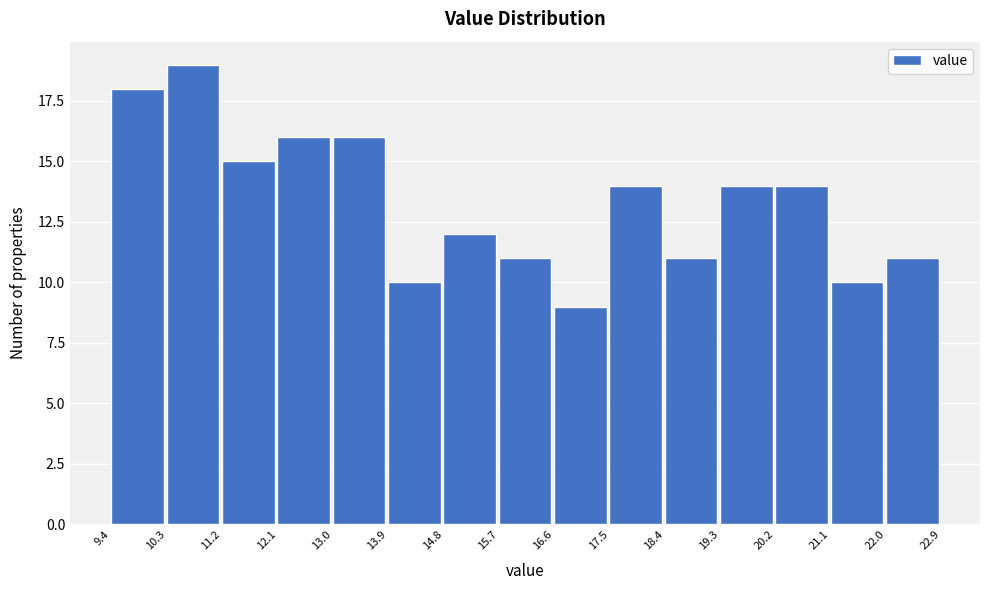

Reading left to right, transcribe this chart: for each bar, give the range it covers on the x-axis and its height. The values are not printed on the chart, so give them approximately, as read against the axis.

9.4 to 10.3: 18
10.3 to 11.2: 19
11.2 to 12.1: 15
12.1 to 13.0: 16
13.0 to 13.9: 16
13.9 to 14.8: 10
14.8 to 15.7: 12
15.7 to 16.6: 11
16.6 to 17.5: 9
17.5 to 18.4: 14
18.4 to 19.3: 11
19.3 to 20.2: 14
20.2 to 21.1: 14
21.1 to 22.0: 10
22.0 to 22.9: 11